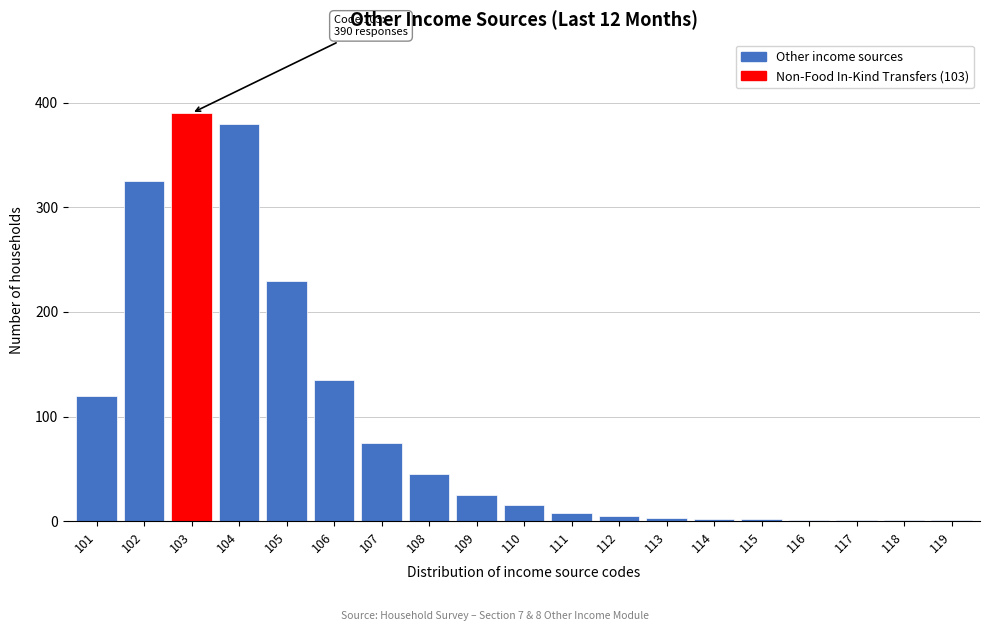

What is the sum of all values?

1764